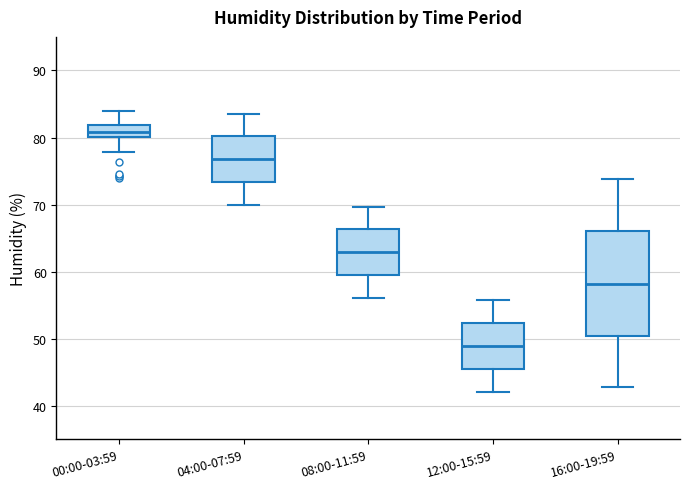

Reading left to right, read every box against the y-axis: the position of its median line, the range the box covers, and the ends of its whiskers. The values are not printed on the chart, so give them approximately, as read against the axis.

00:00-03:59: median 81, box 80 to 82, whiskers 78 to 84
04:00-07:59: median 77, box 73 to 80, whiskers 70 to 84
08:00-11:59: median 63, box 60 to 66, whiskers 56 to 70
12:00-15:59: median 49, box 46 to 52, whiskers 42 to 56
16:00-19:59: median 58, box 50 to 66, whiskers 43 to 74